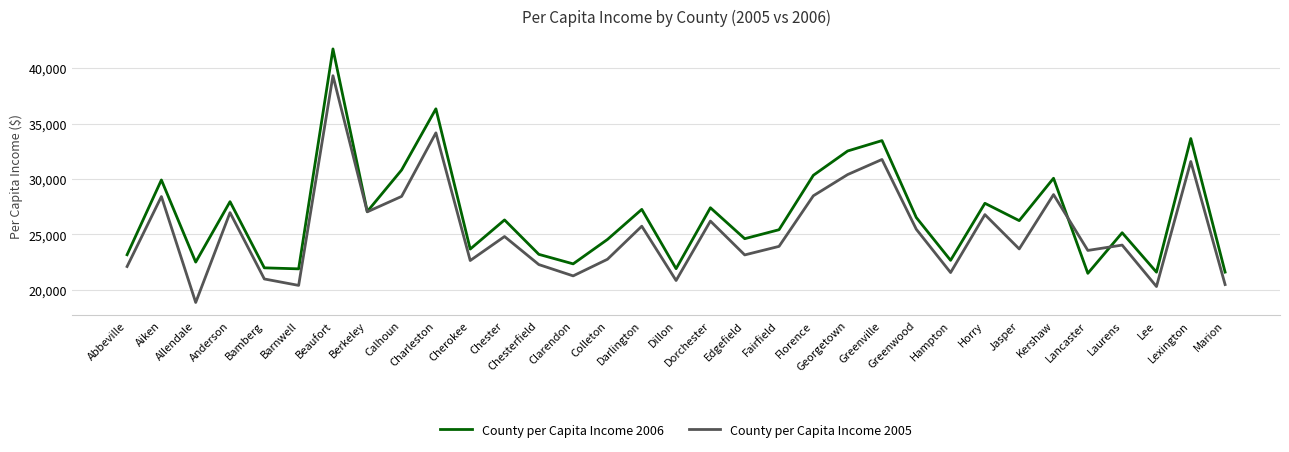

At which label does County per Capita Income 2005 first exceed 24043?

Aiken